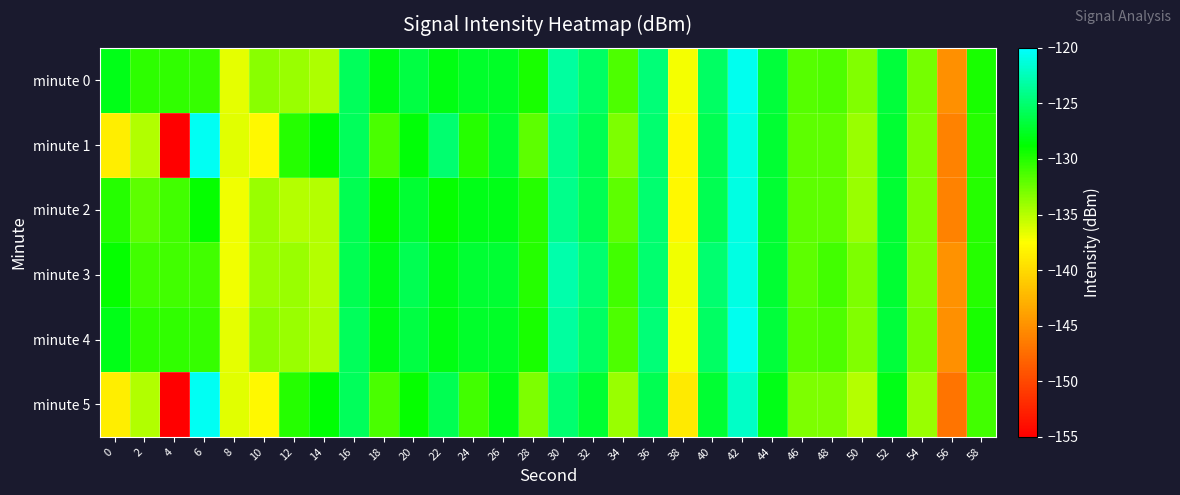

How many series are shown in this chart?

6